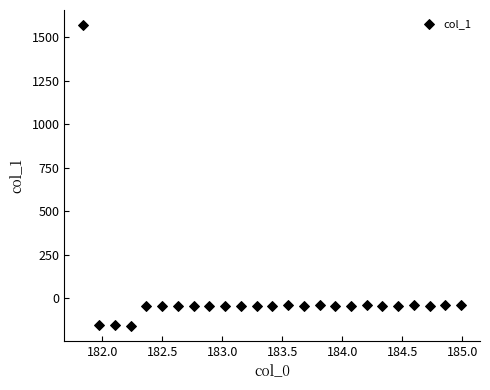

What is the range of X values (max minus min)?

3.1